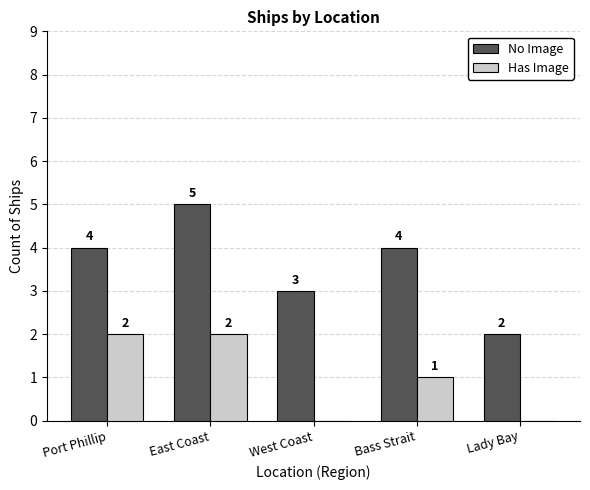

What are all the series names shown in the legend?

No Image, Has Image